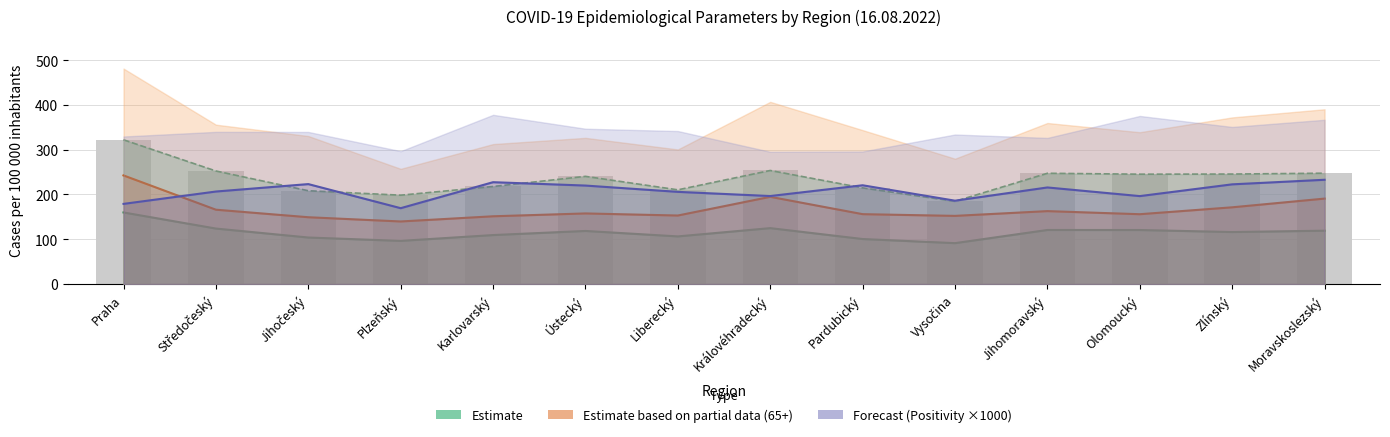

How many data points does each series have?

14